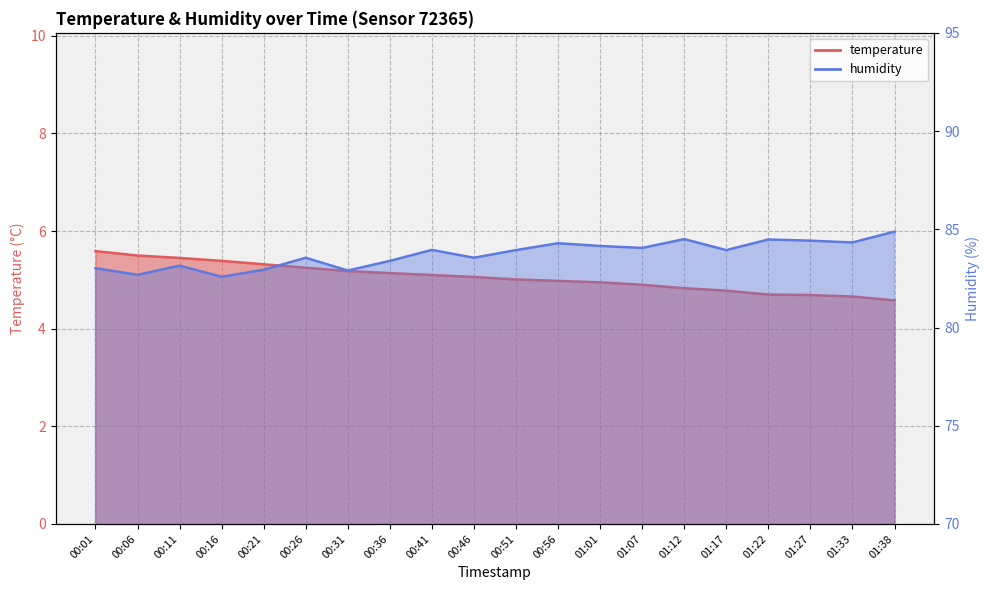

Where does the temperature series first go above 5?

00:01